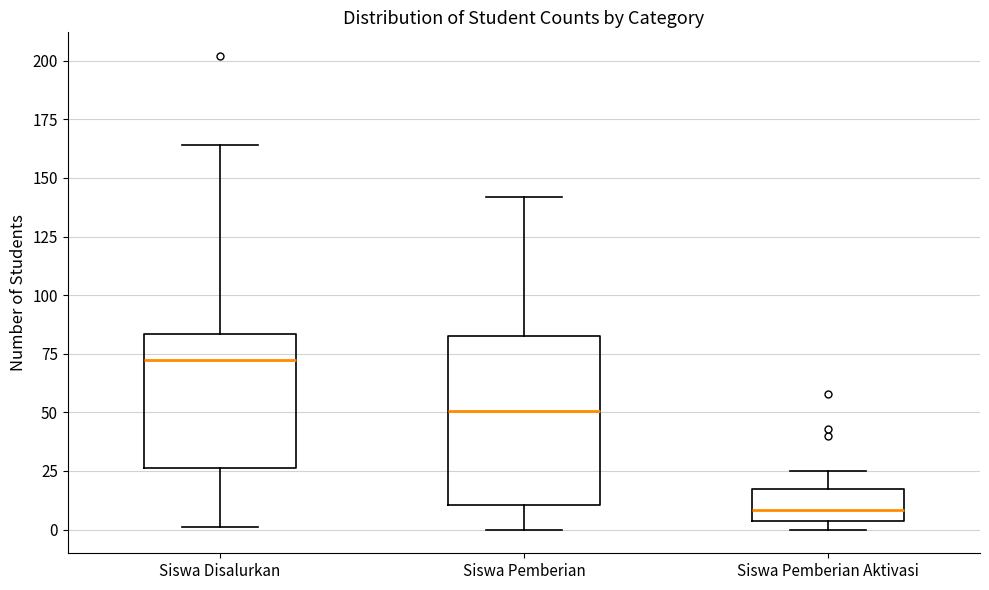

Which box's median line is the highest?

Siswa Disalurkan